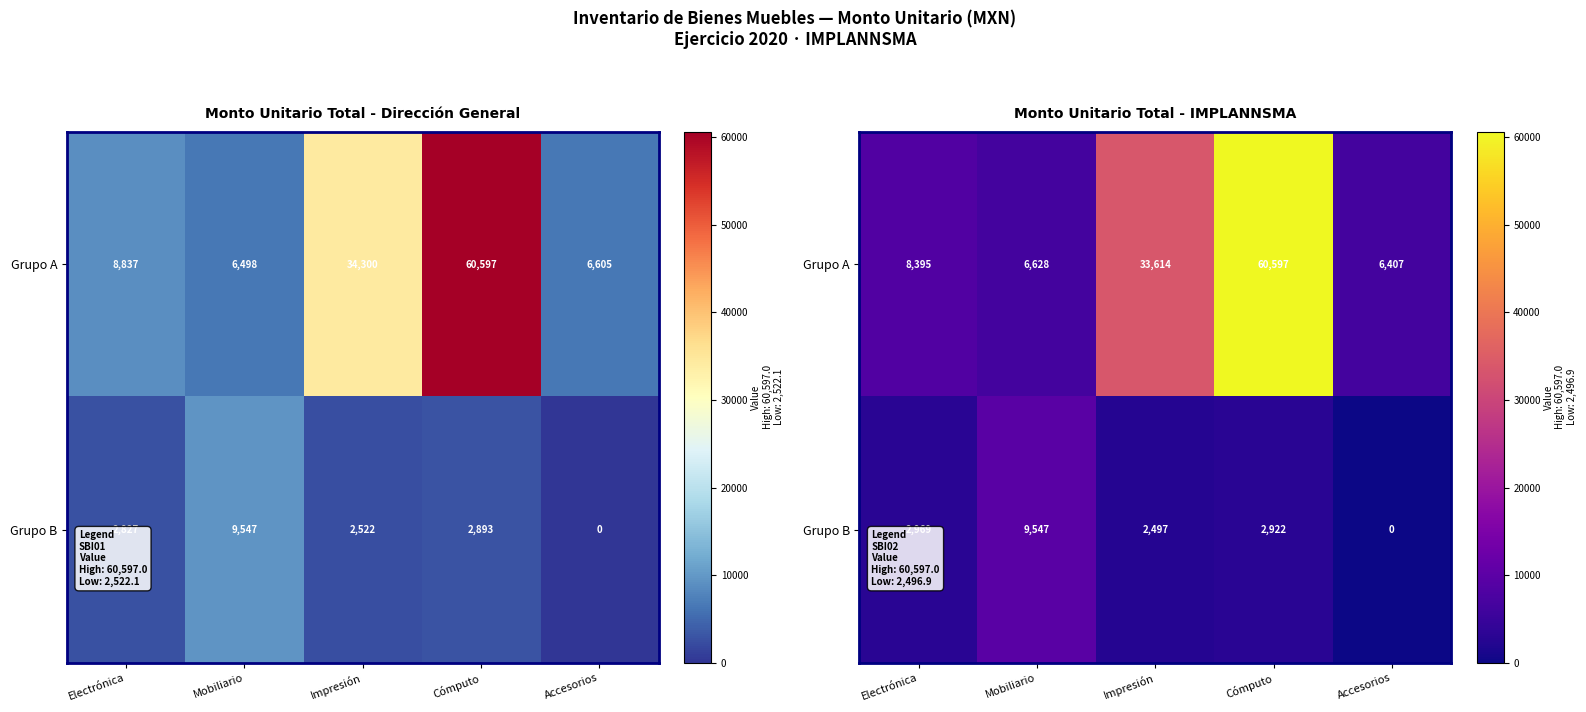

Which series has the widest spread of values?

Grupo A